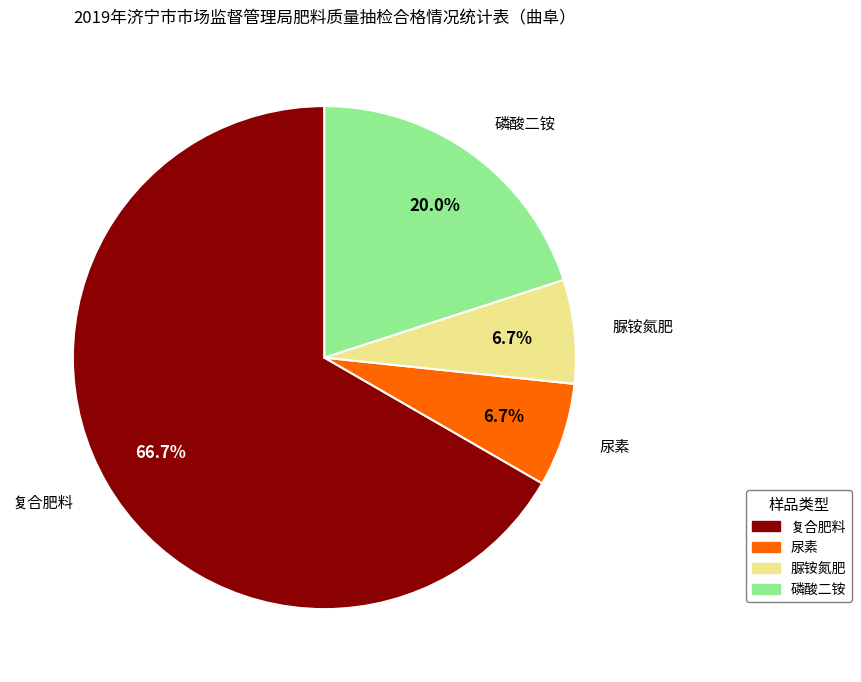

Count the number of slices in the pie.

4